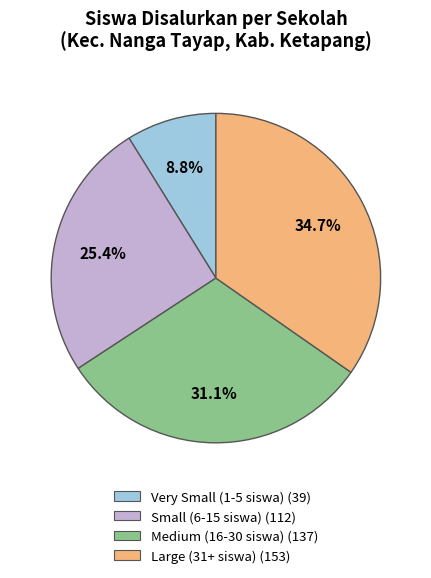

Is there a majority slice in this chart?

No